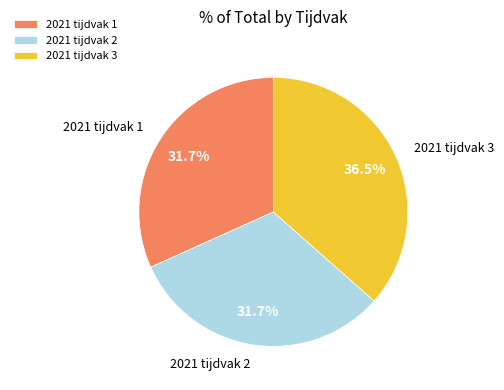

What is the largest slice in the pie chart?

2021 tijdvak 3